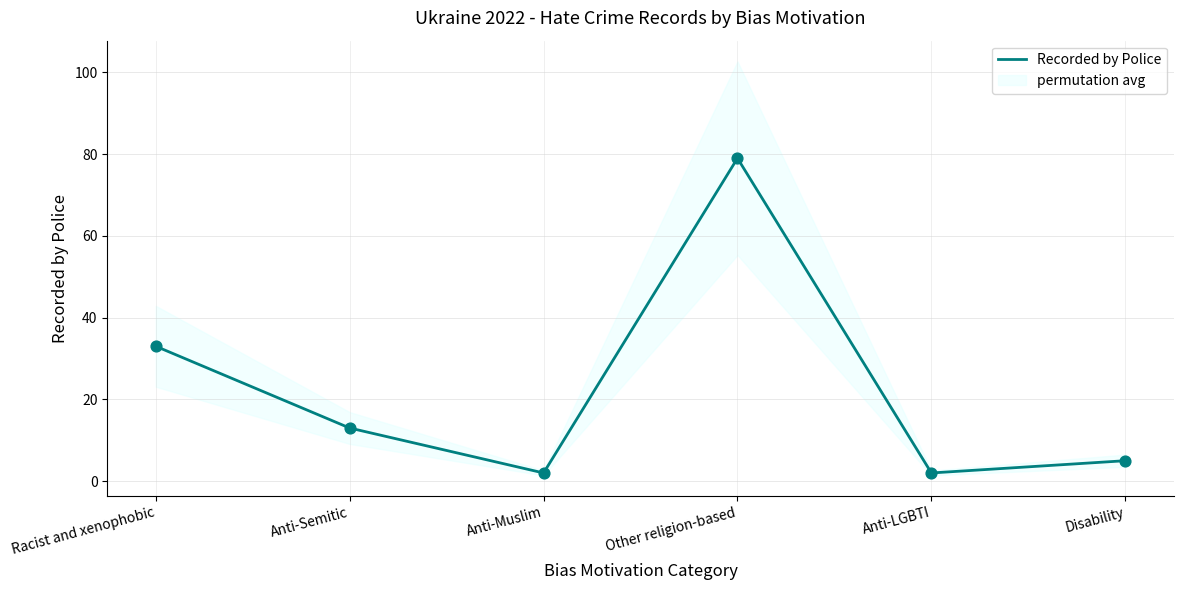

What is the change in value from Racist and xenophobic to Other religion-based?

+46